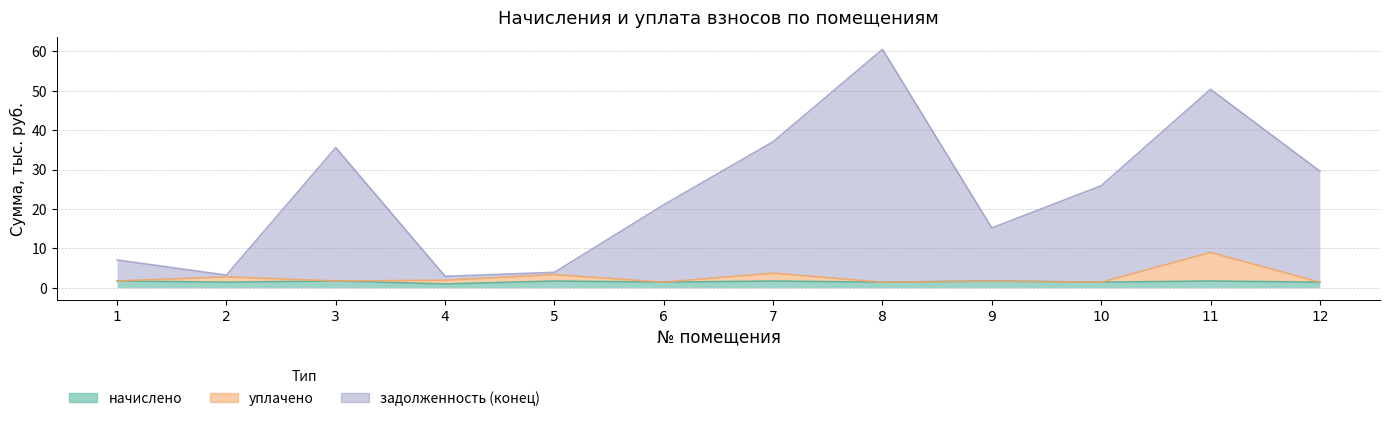

What is the approximate value of уплачено at 3?

1.7